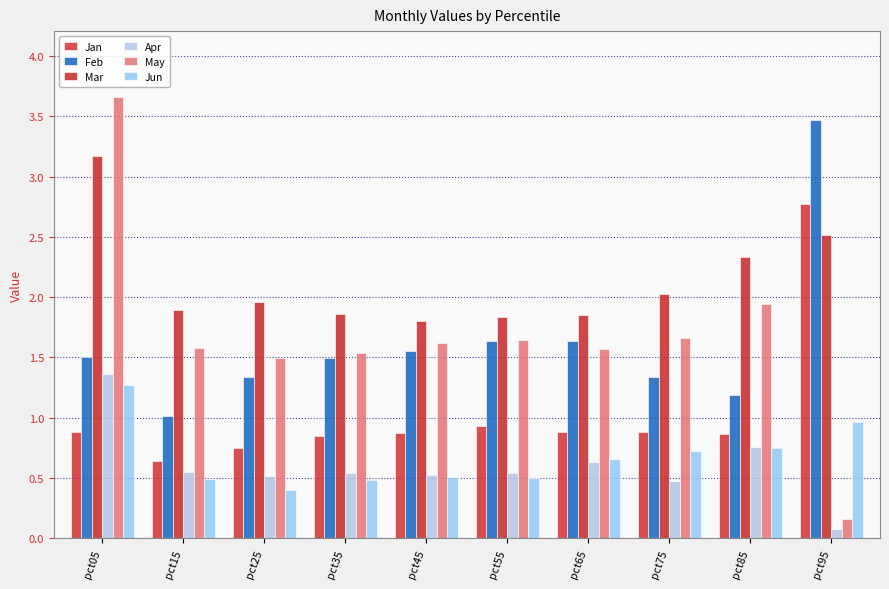

Reading left to right, extract all data points from this chart.

Jan: pct05=0.9	pct15=0.6	pct25=0.7	pct35=0.9	pct45=0.9	pct55=0.9	pct65=0.9	pct75=0.9	pct85=0.9	pct95=2.8
Feb: pct05=1.5	pct15=1.0	pct25=1.3	pct35=1.5	pct45=1.6	pct55=1.6	pct65=1.6	pct75=1.3	pct85=1.2	pct95=3.5
Mar: pct05=3.2	pct15=1.9	pct25=2.0	pct35=1.9	pct45=1.8	pct55=1.8	pct65=1.9	pct75=2.0	pct85=2.3	pct95=2.5
Apr: pct05=1.4	pct15=0.6	pct25=0.5	pct35=0.5	pct45=0.5	pct55=0.5	pct65=0.6	pct75=0.5	pct85=0.8	pct95=0.1
May: pct05=3.7	pct15=1.6	pct25=1.5	pct35=1.5	pct45=1.6	pct55=1.6	pct65=1.6	pct75=1.7	pct85=1.9	pct95=0.2
Jun: pct05=1.3	pct15=0.5	pct25=0.4	pct35=0.5	pct45=0.5	pct55=0.5	pct65=0.7	pct75=0.7	pct85=0.8	pct95=1.0